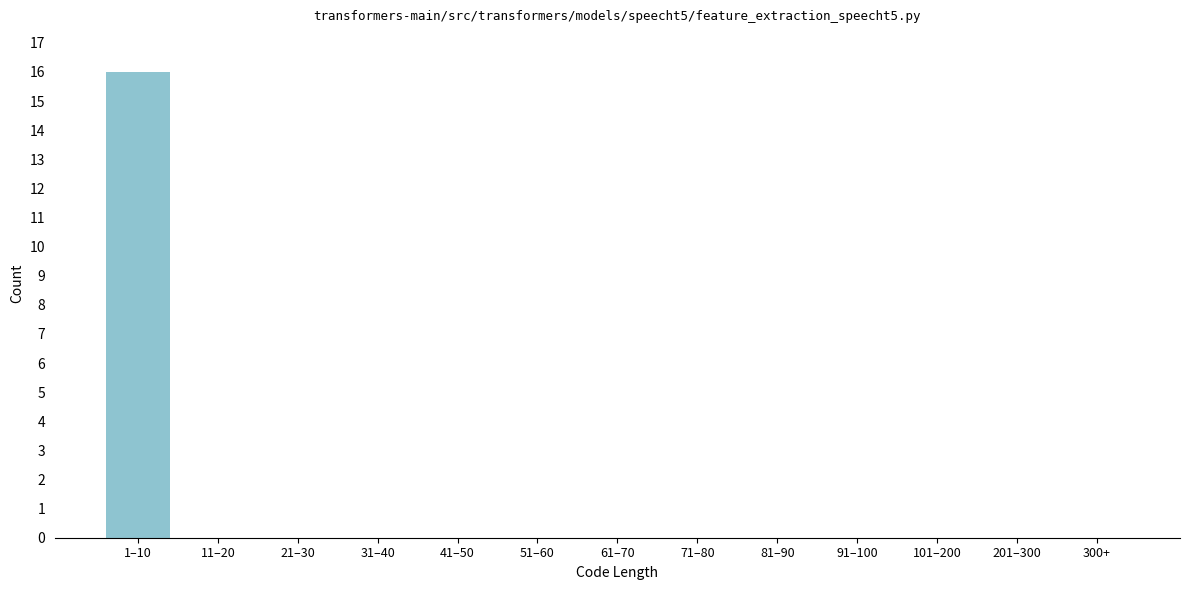

Reading left to right, extract all data points from this chart.

1–10=16	11–20=0	21–30=0	31–40=0	41–50=0	51–60=0	61–70=0	71–80=0	81–90=0	91–100=0	101–200=0	201–300=0	300+=0